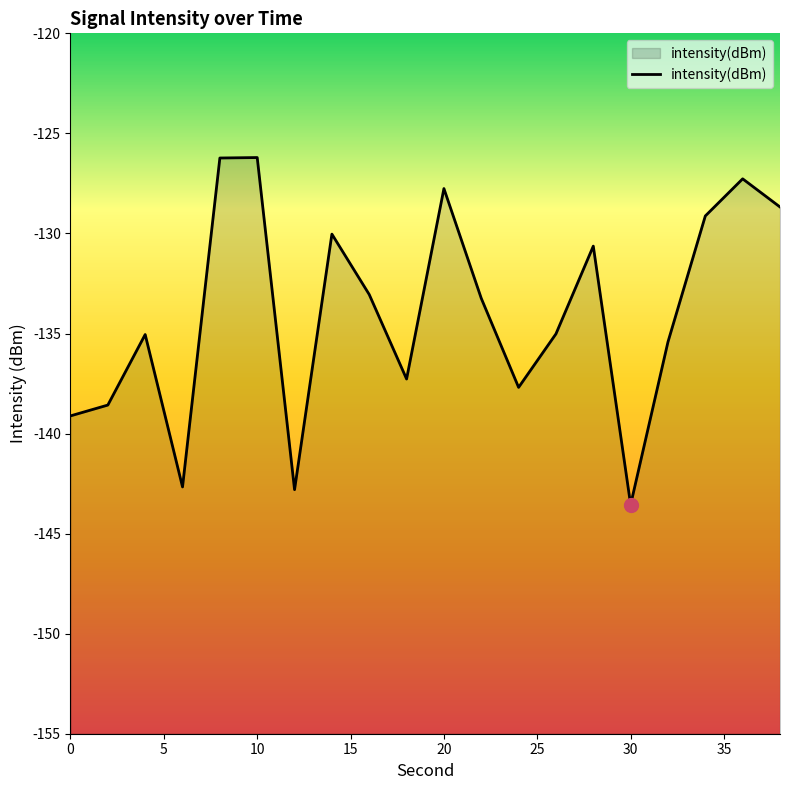

How many interior local peaks (higher than both neighbors) does the data have?

6